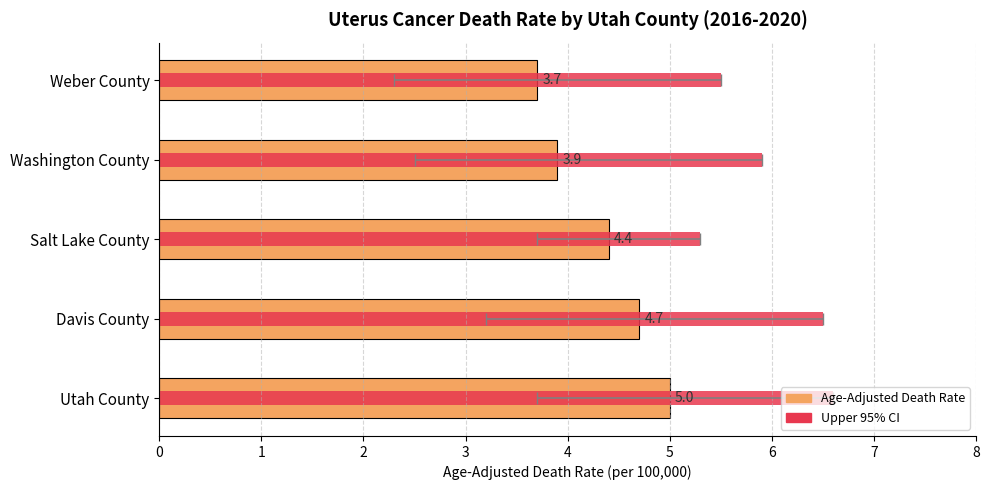

Reading left to right, transcribe all the data shown in this chart.

Age-Adjusted Death Rate: 5.0	4.7	4.4	3.9	3.7
Upper 95% CI: 6.6	6.5	5.3	5.9	5.5